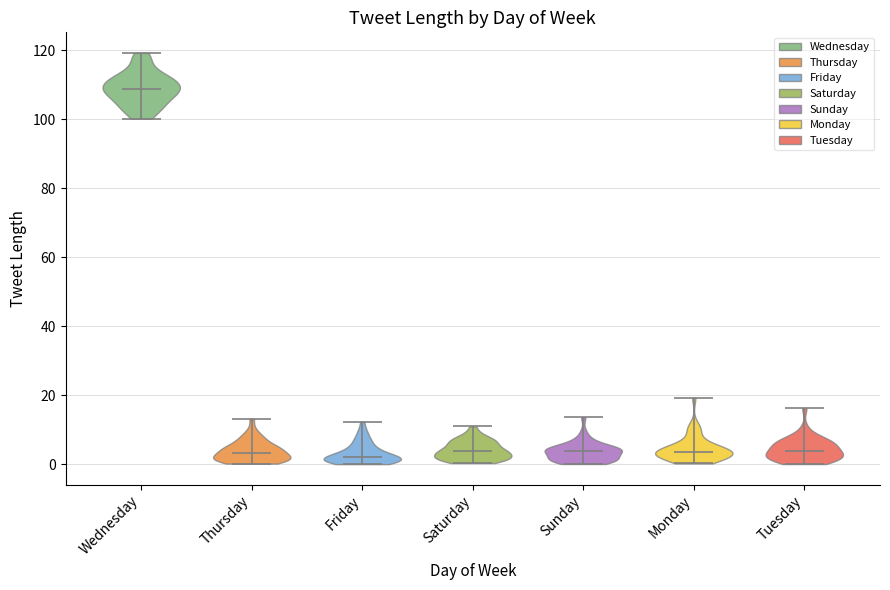

What is the lowest point the violin for Tuesday reaches on the y-axis? The values are not printed on the chart, so give them approximately, as read against the axis.

0